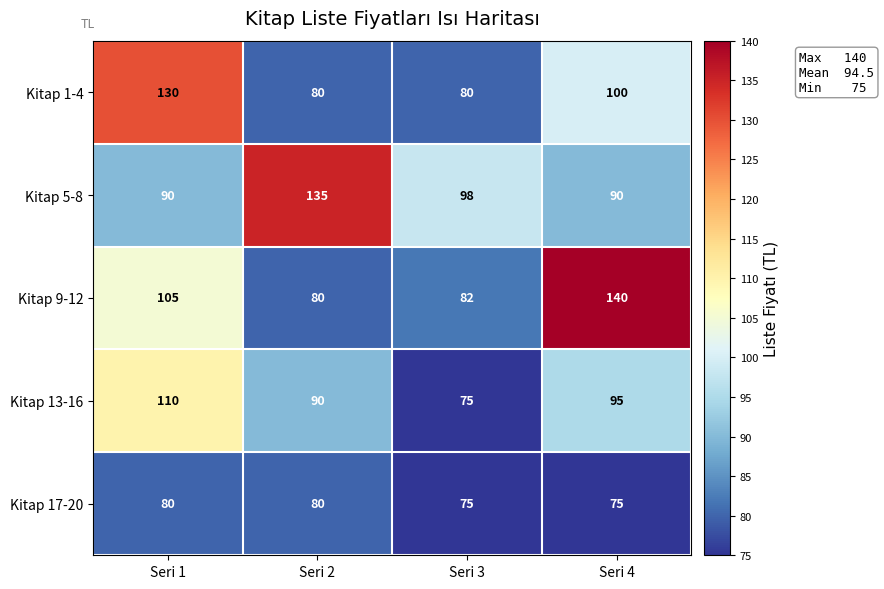

What is the lowest value of the Kitap 1-4 series?

80